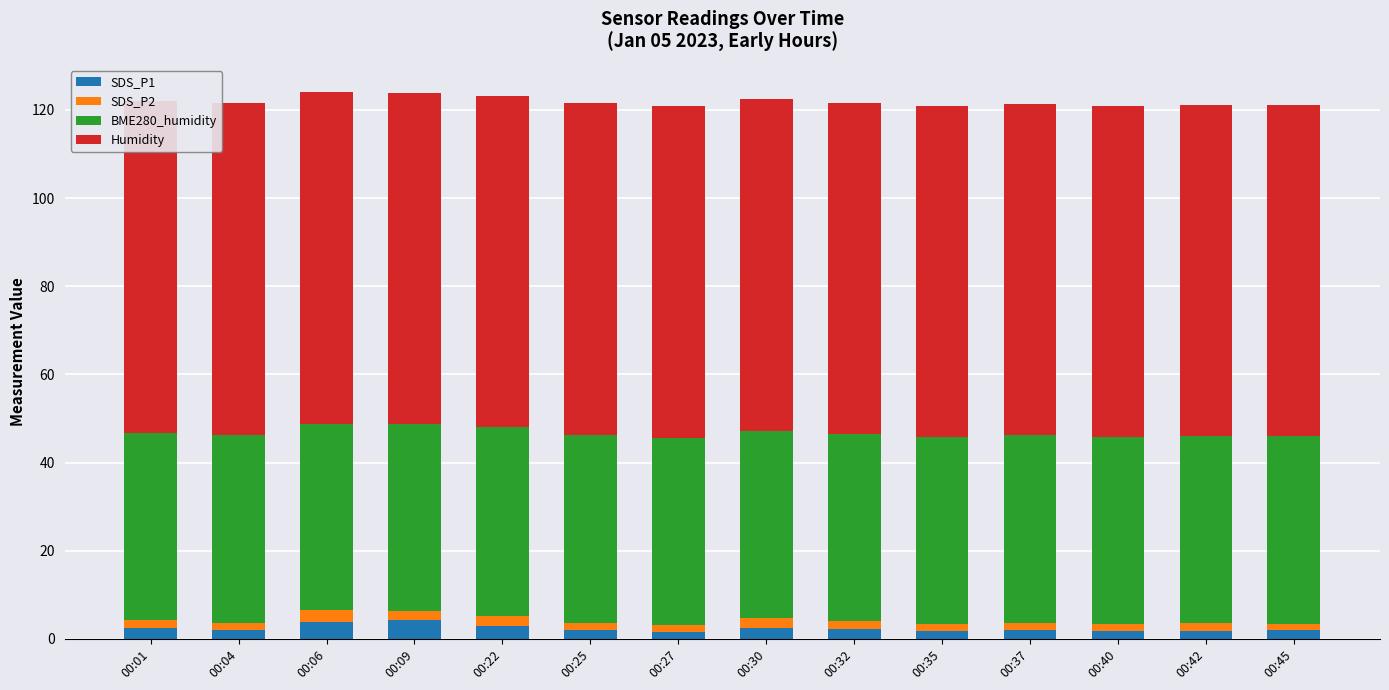

What is the minimum value shown in the chart?

1.4